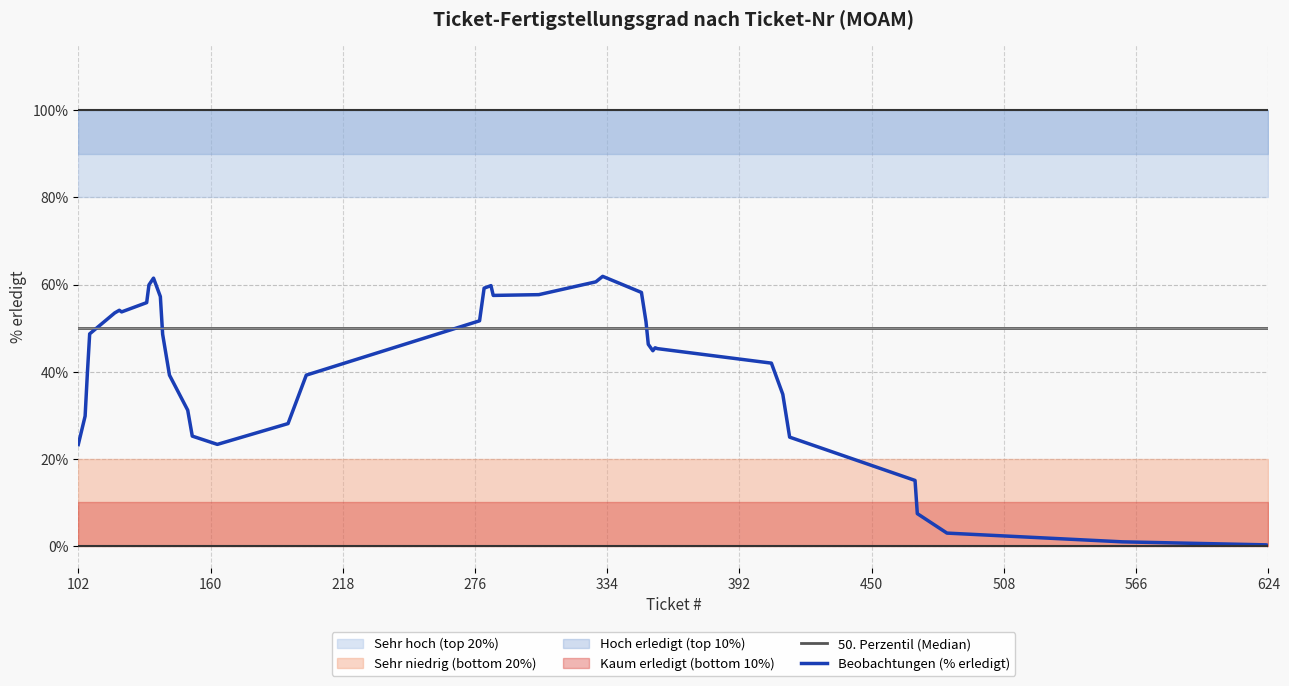

How many lines are shown in the chart?

2